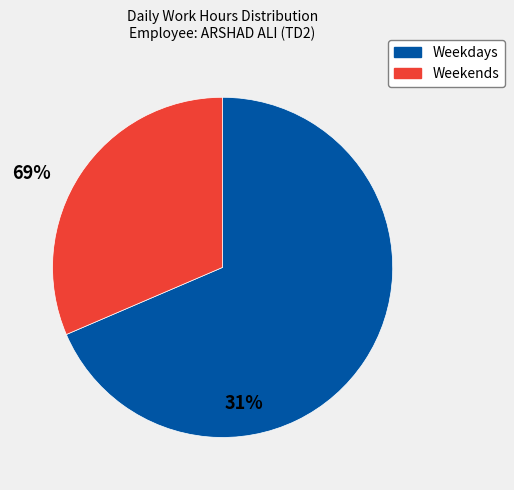

Is there a majority slice in this chart?

Yes